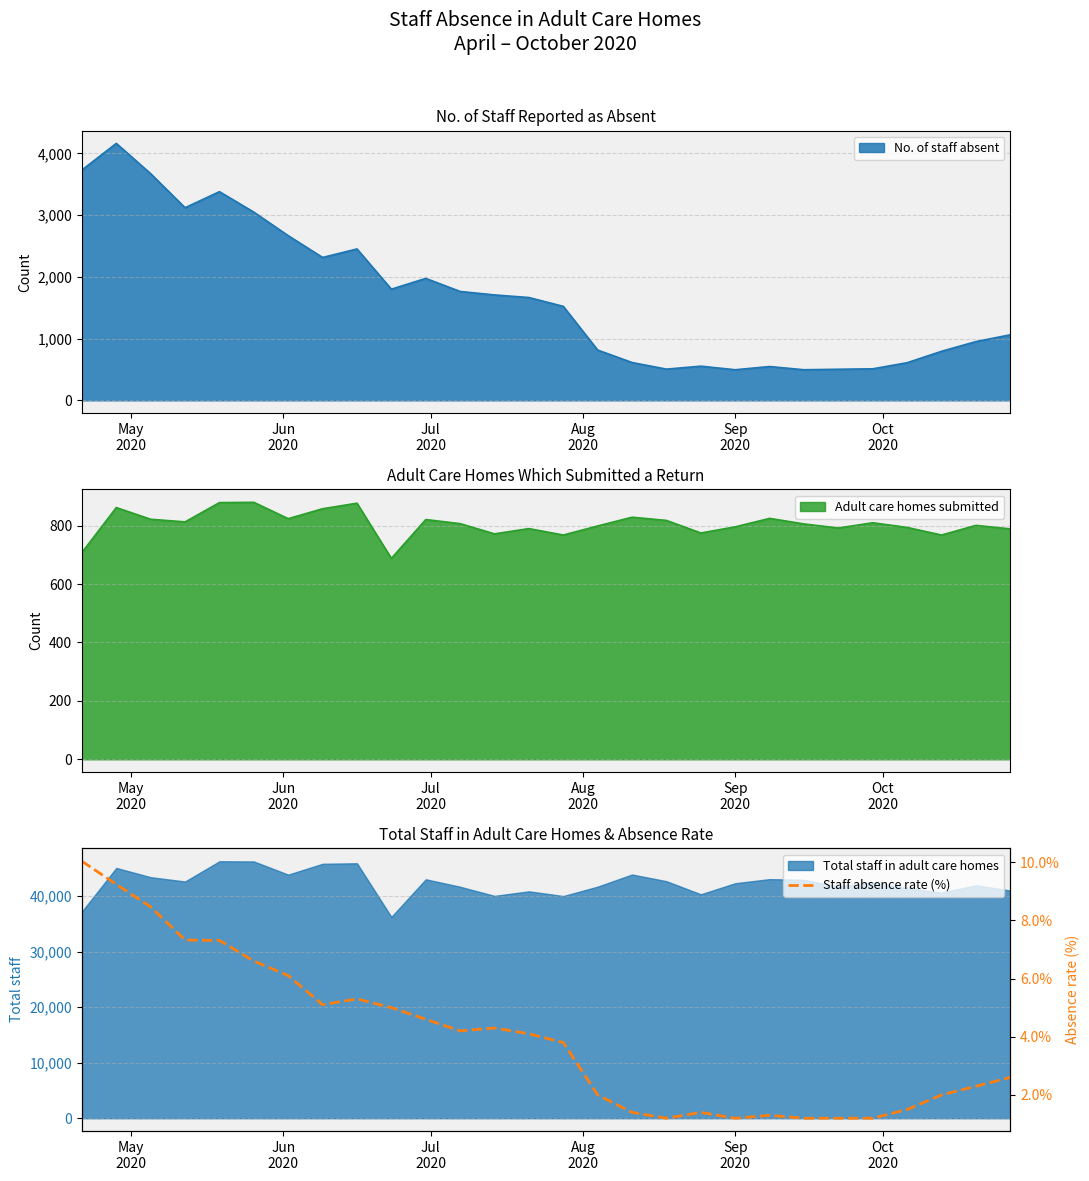

How many data points are less than 4?

14